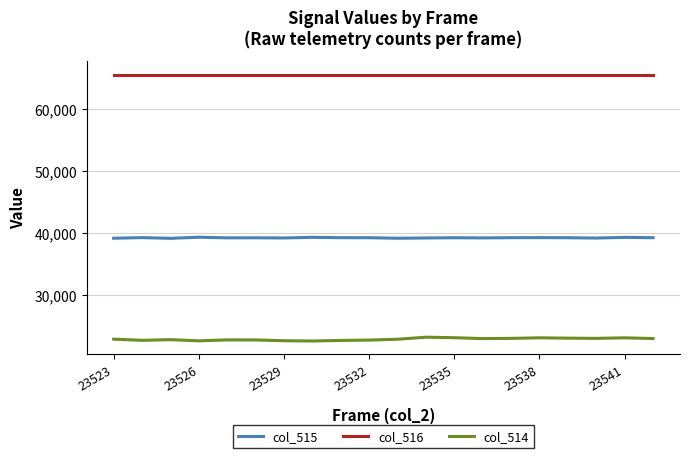

Which series has the largest range (max minus min)?

col_514